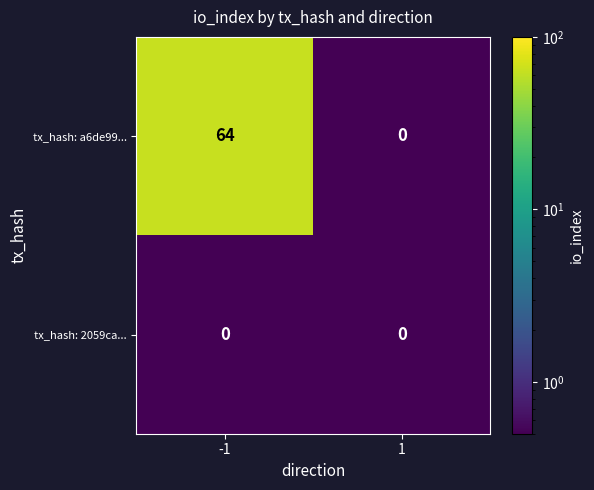

What is the total value across all series at 1?

0